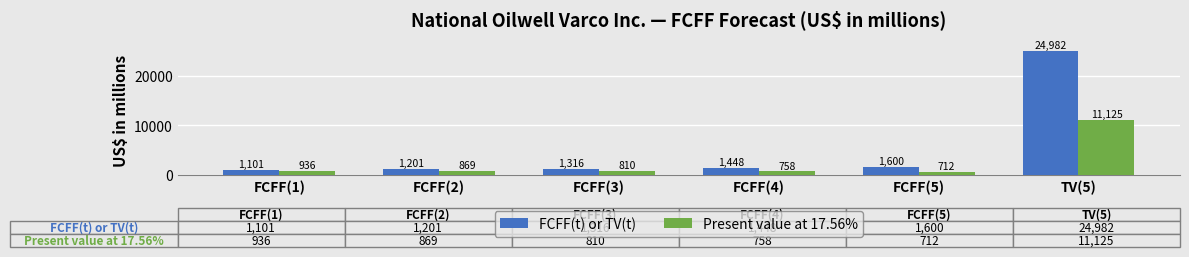

What is the difference between the maximum and minimum values in the FCFF(t) or TV(t) series?

23881